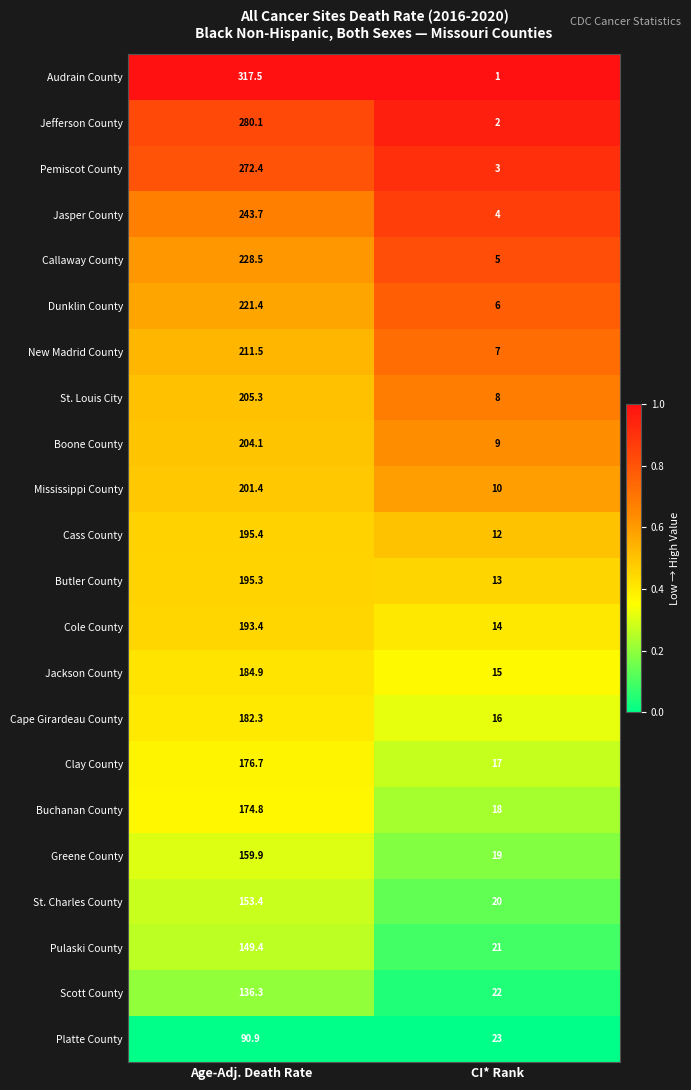

Which series changed the most between Age-Adj. Death Rate and CI* Rank?

Audrain County